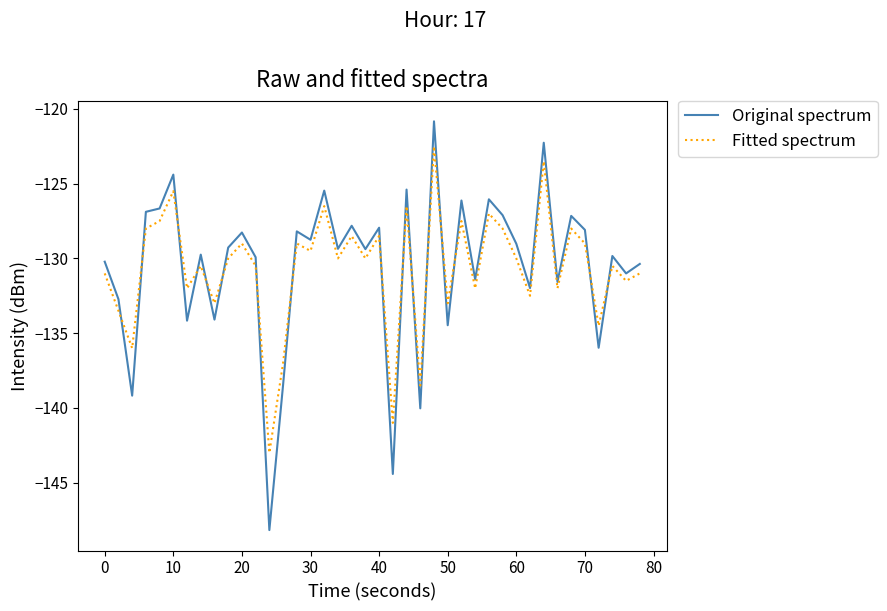

Does the chart have visible grid lines?

No